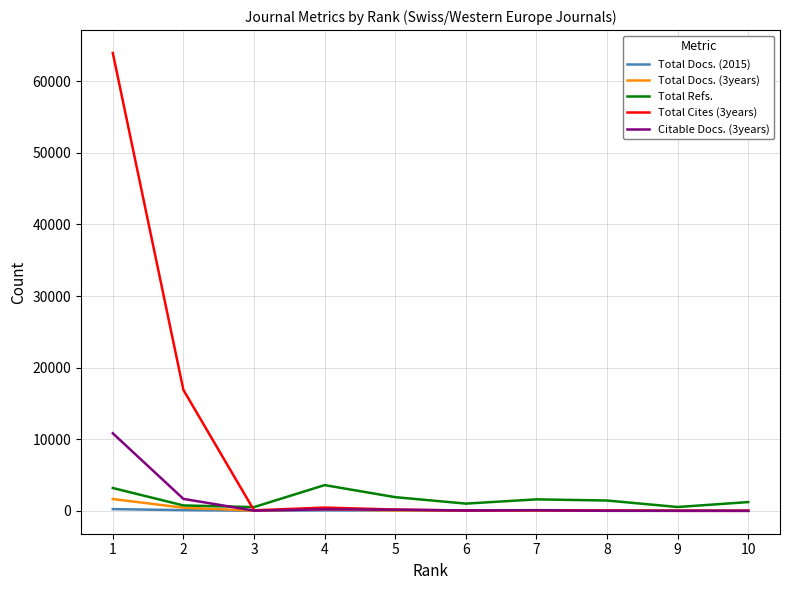

What is the difference between the maximum and second lowest values in the Total Cites (3years) series?

63922